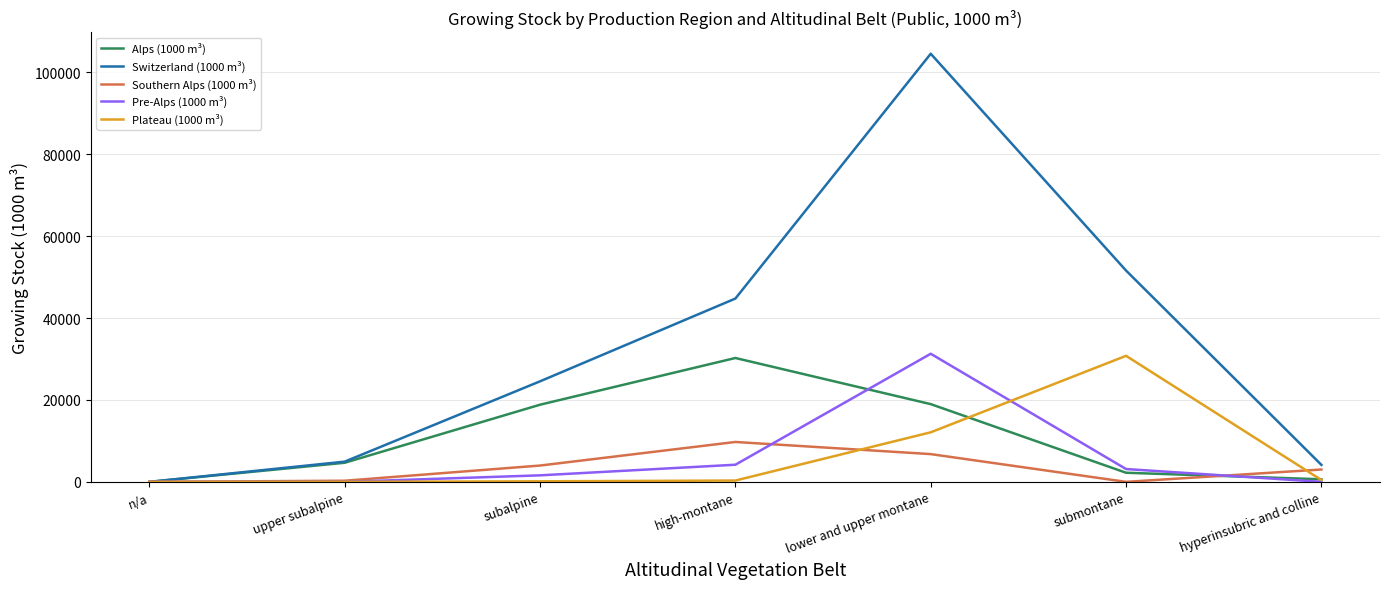

What is the sum of all Pre-Alps (1000 m³) values?

40186